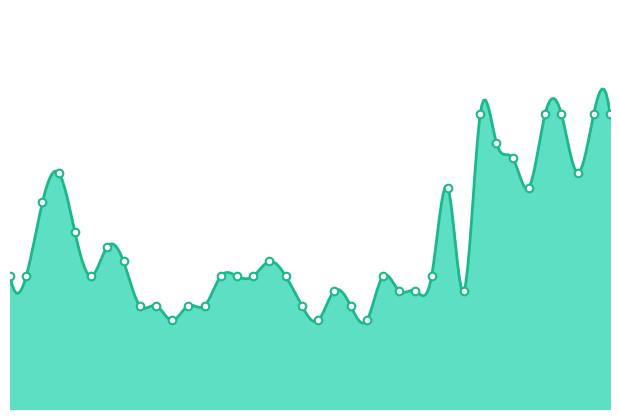

What is the ratio of the value at 03:30 to the value at 06:30?

0.3